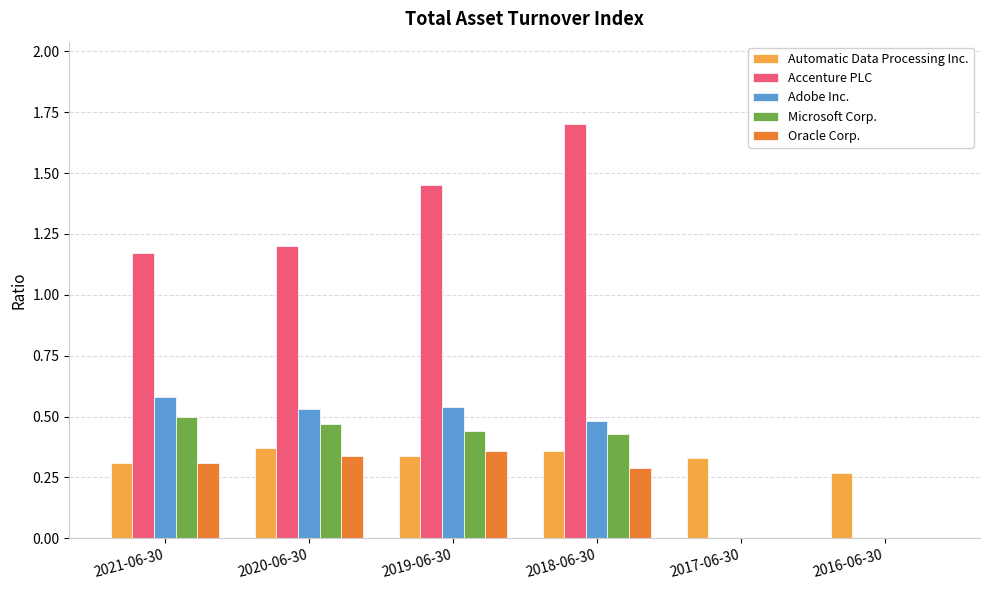

What is the total value across all series at 2021-06-30?

2.9